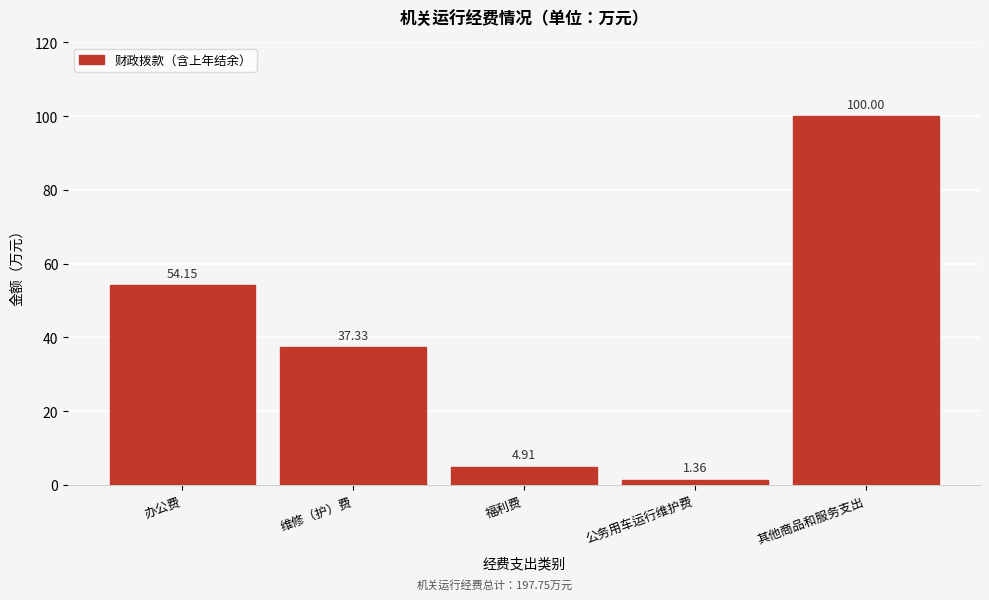

What is the sum of all values?

197.8